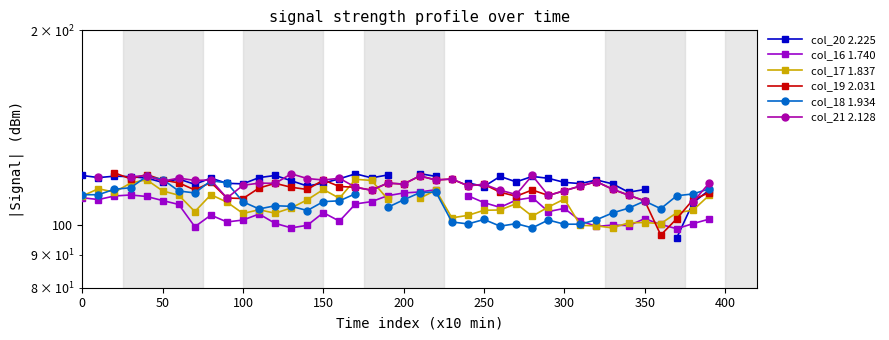

True or false: col_19 2.031 has more than 0 interior local peaks.

True